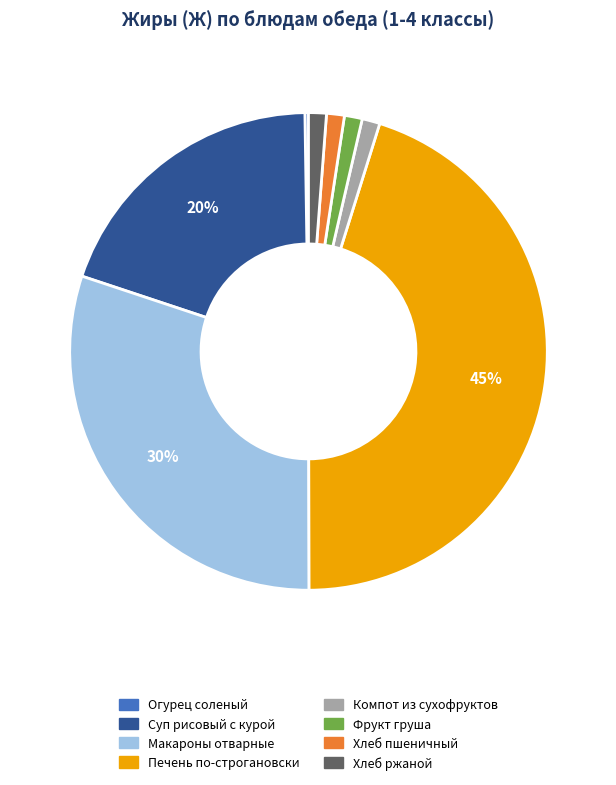

Which slice is the largest?

Печень по-строгановски